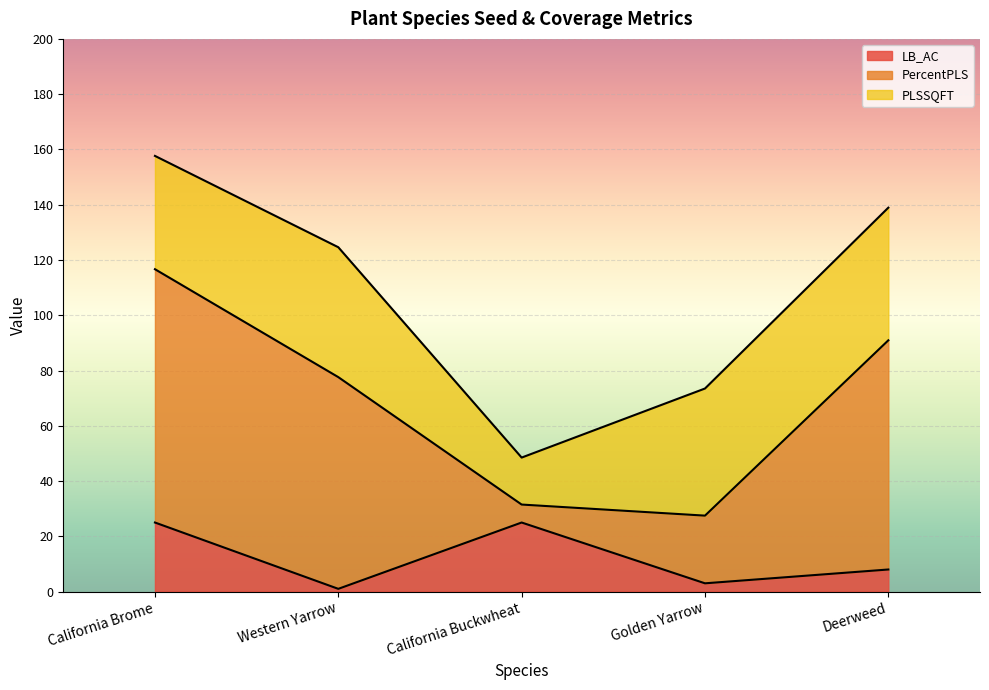

True or false: PercentPLS and LB_AC cross at least once.

False